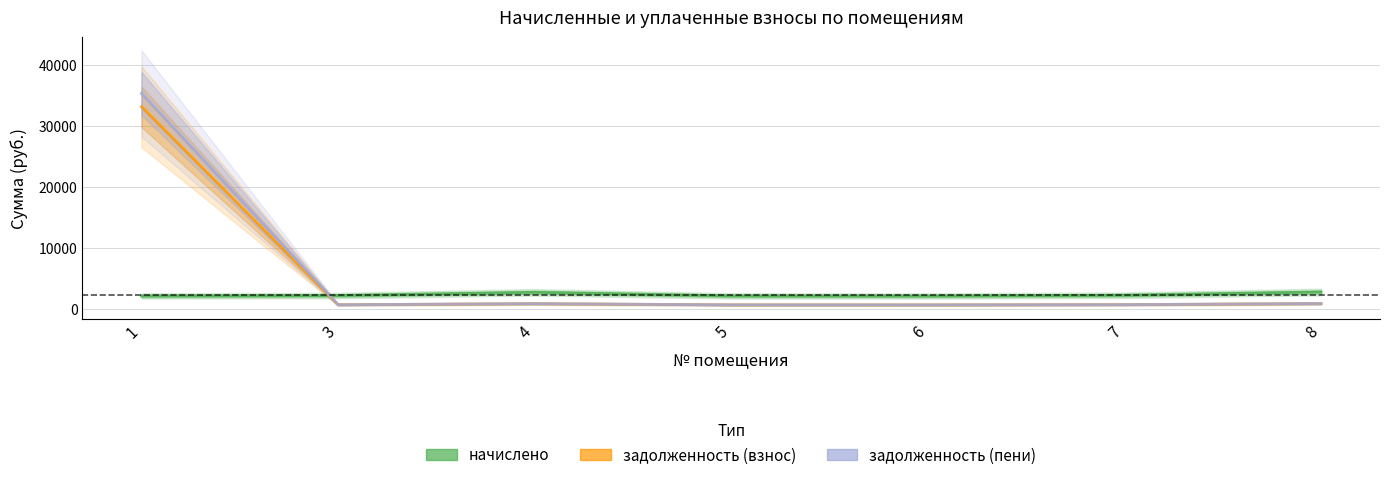

What is the difference between the начислено values at 1 and 7?

117.3